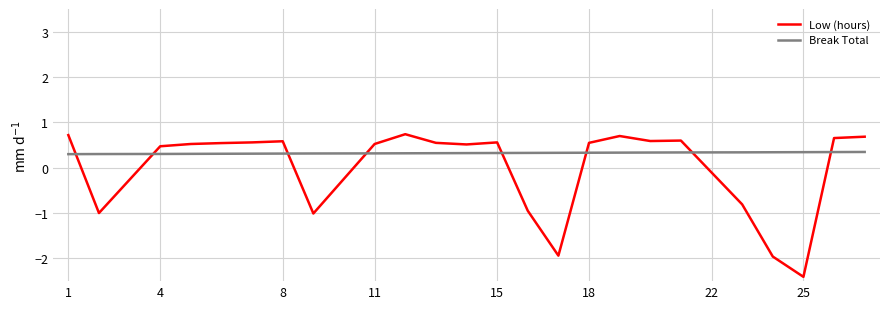

Rank the series by their average value, from lowest to highest.

Low (hours), Break Total